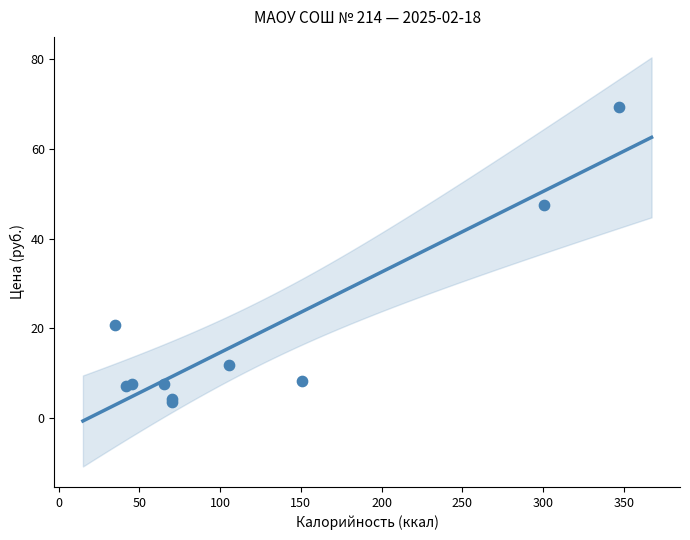

What Y value in the scatter plot is closest to 36?

47.4